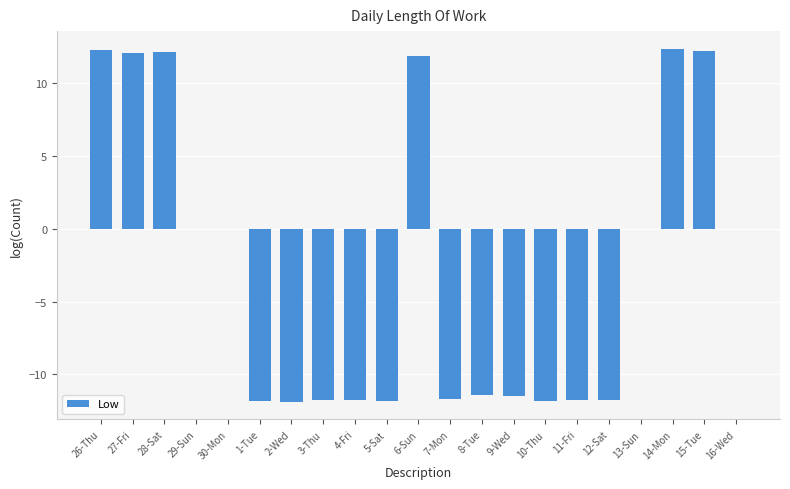

The chart shows a value of 18.7 at 26-Thu. True or false?

False